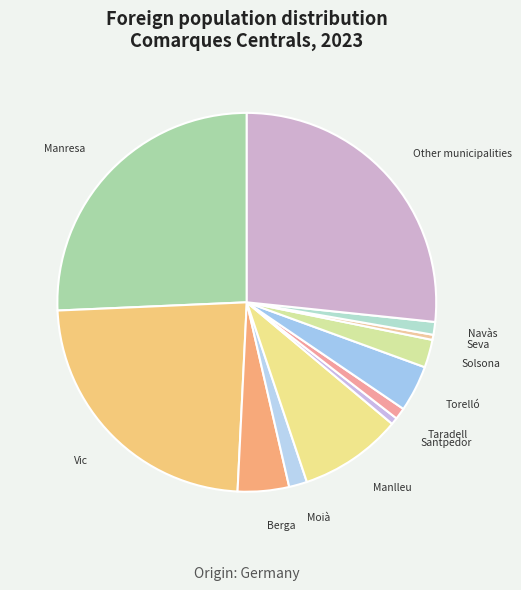

Does Moià represent more than half of the total?

No